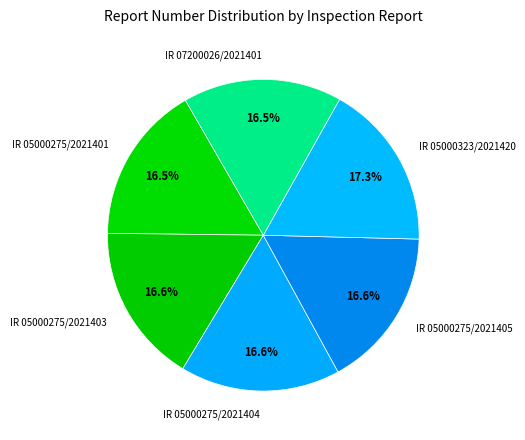

What is the ratio of the value at IR 05000275/2021404 to the value at IR 05000275/2021401?

1.0